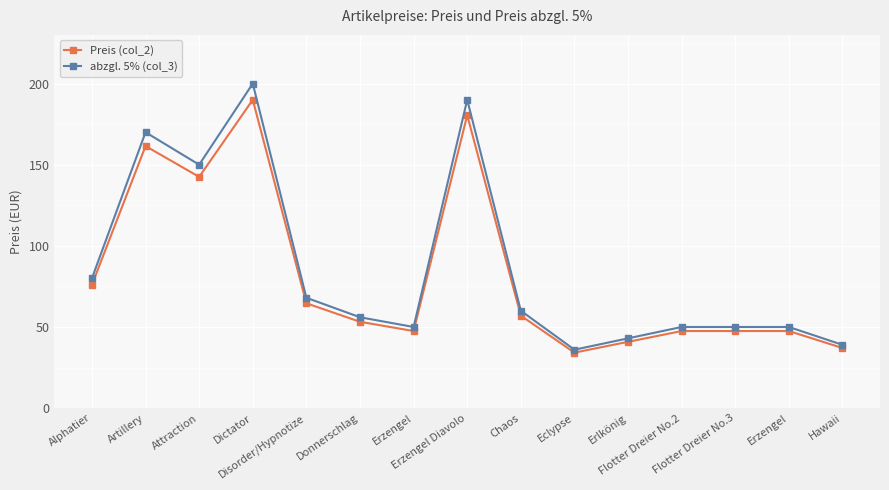

What is the label of the 10th point from the right?

Donnerschlag